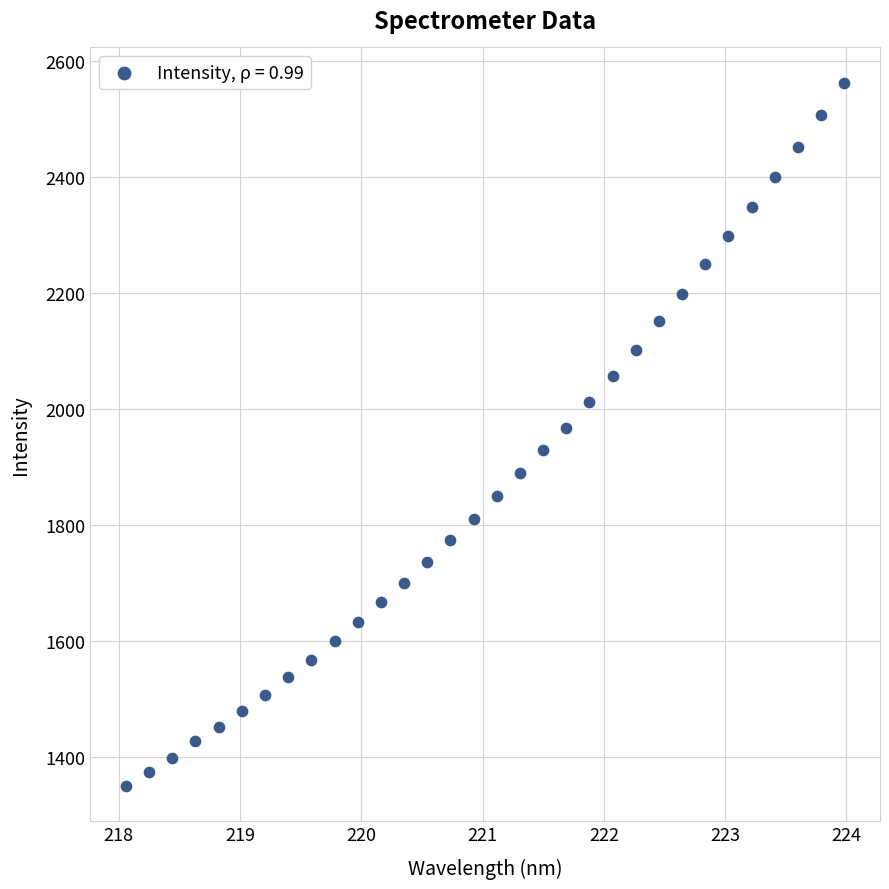

What is the range of X values (max minus min)?

5.9